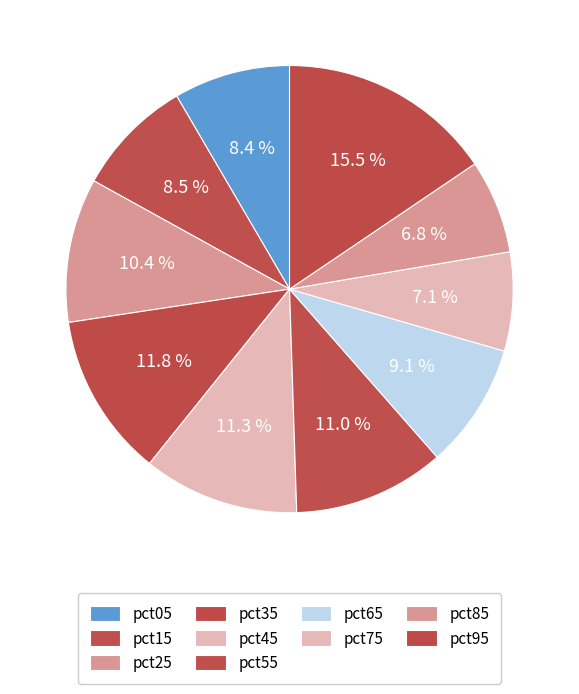

Which category has the smallest portion of the pie?

pct85